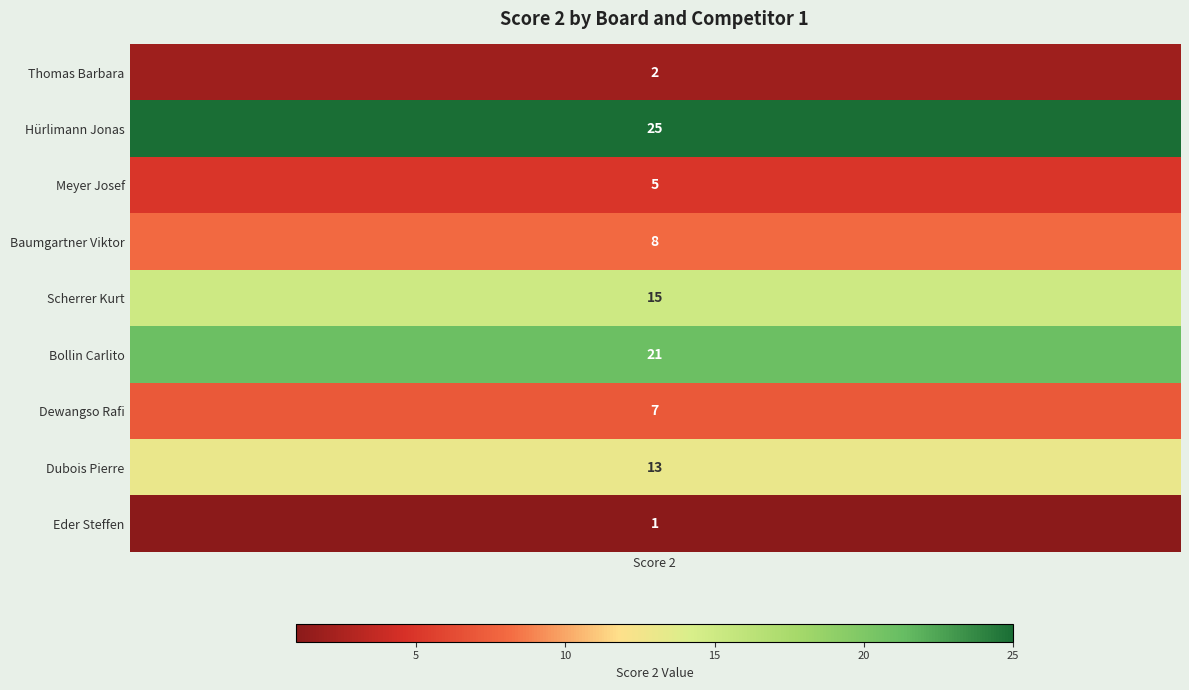

What is the average value?

11